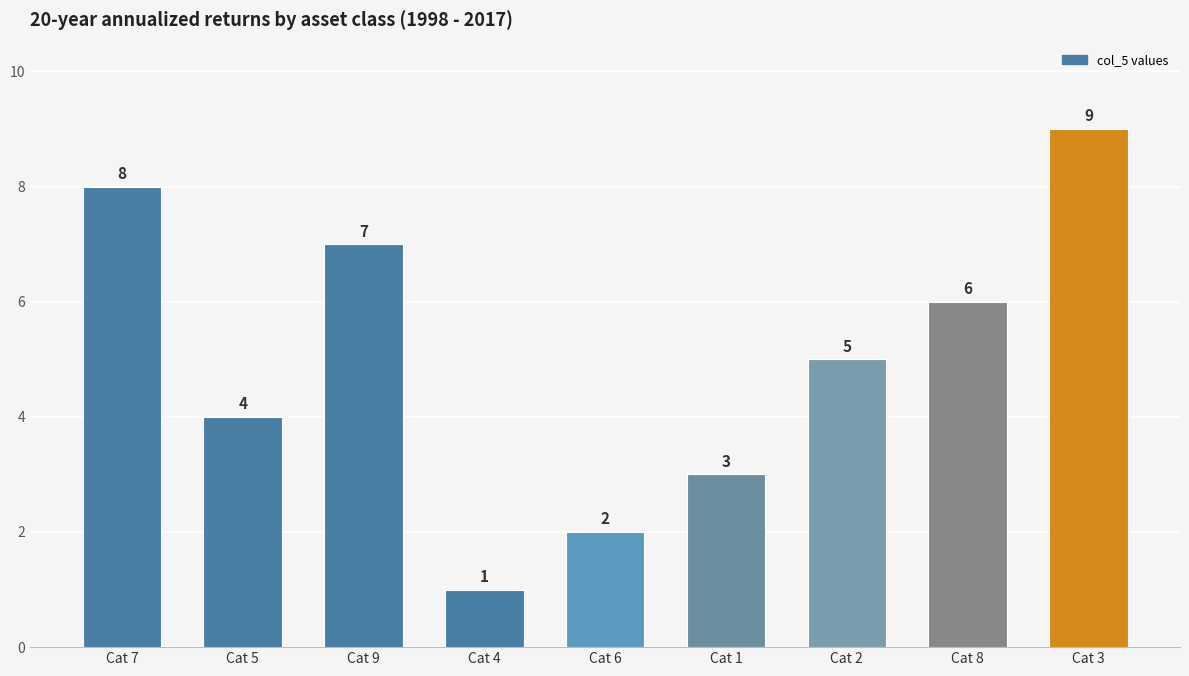

Where is the data nearest to the value 5?

Cat 2